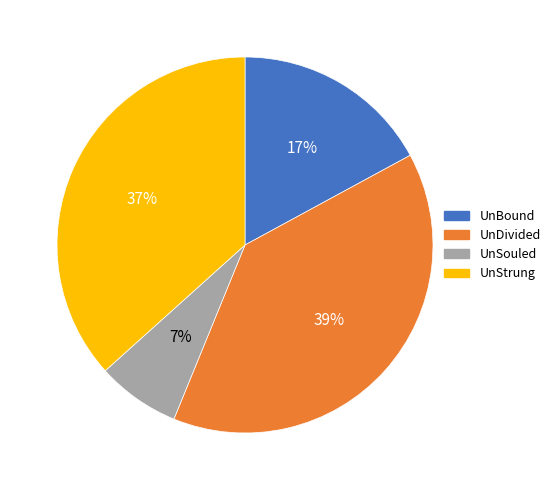

Between UnSouled and UnDivided, which is larger?

UnDivided